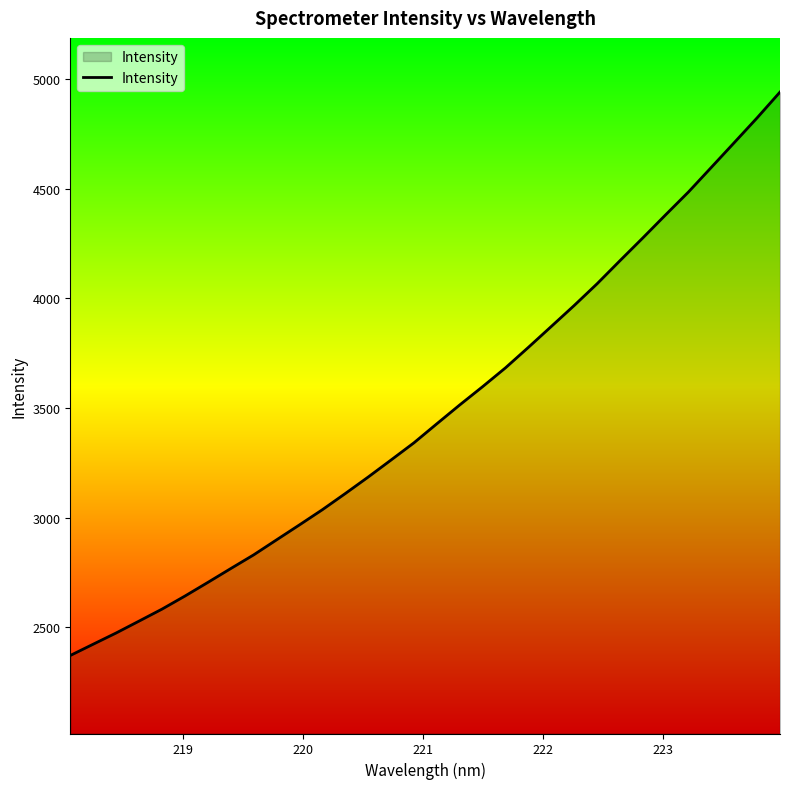

What is the difference between the maximum and minimum values?

2569.2